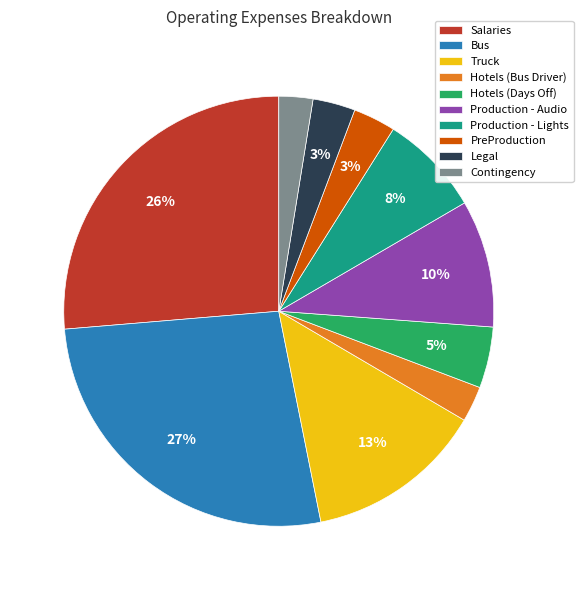

To the nearest percent, what portion does Bus represent?

27%